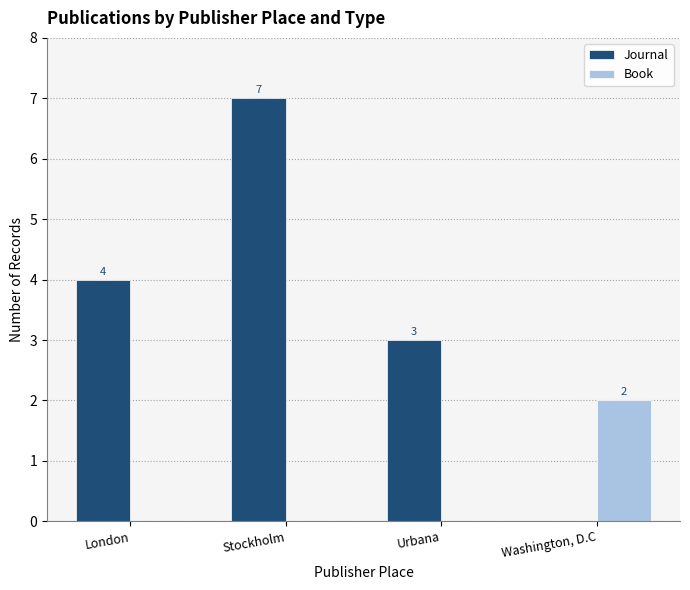

The value of Book at Washington, D.C is 2. True or false?

True